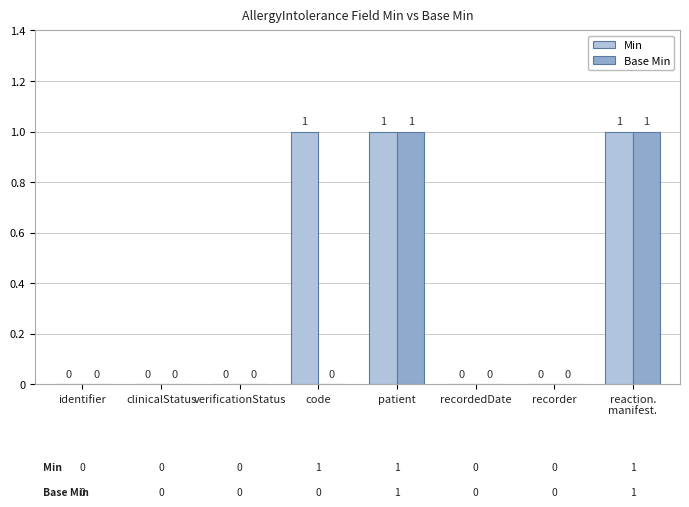

Are the bars grouped side by side (vs. stacked)?

Yes